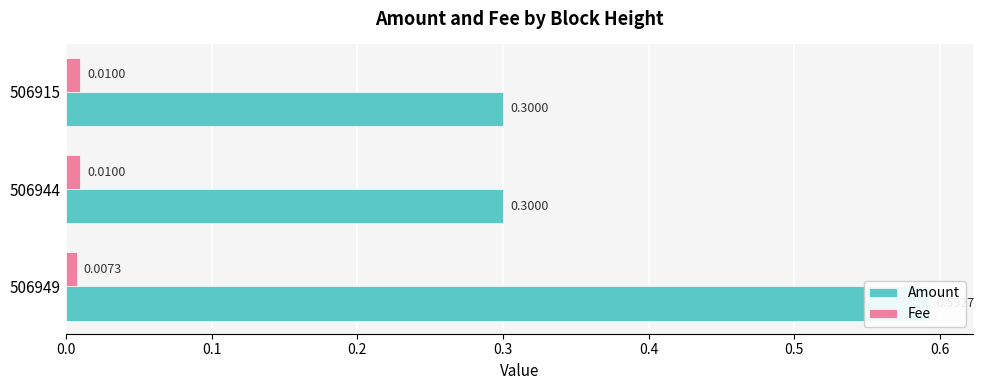

The Fee series shows 0.0 at 506915. True or false?

False